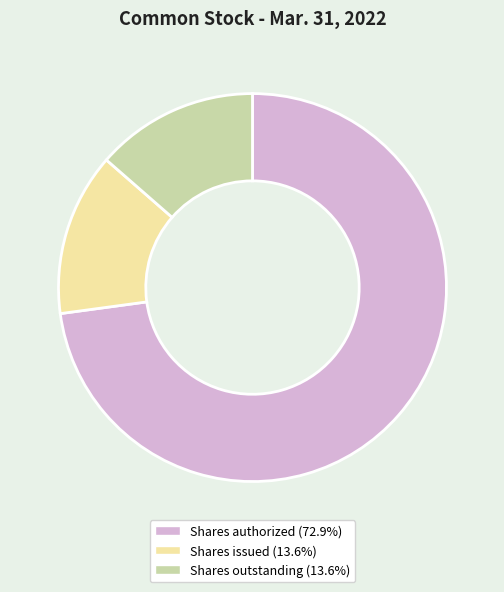

Is there a majority slice in this chart?

Yes